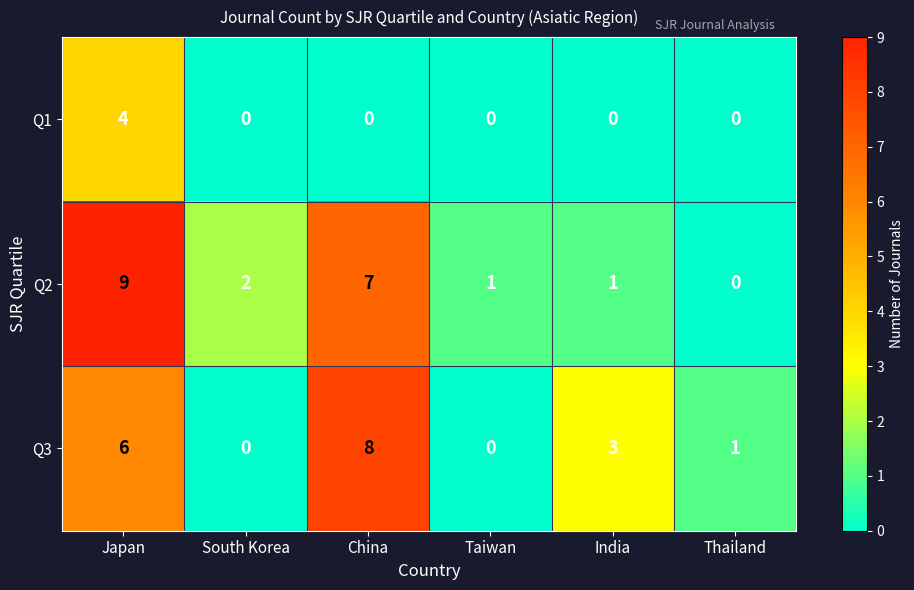

Reading left to right, transcribe all the data shown in this chart.

Q1: Japan=4	South Korea=0	China=0	Taiwan=0	India=0	Thailand=0
Q2: Japan=9	South Korea=2	China=7	Taiwan=1	India=1	Thailand=0
Q3: Japan=6	South Korea=0	China=8	Taiwan=0	India=3	Thailand=1